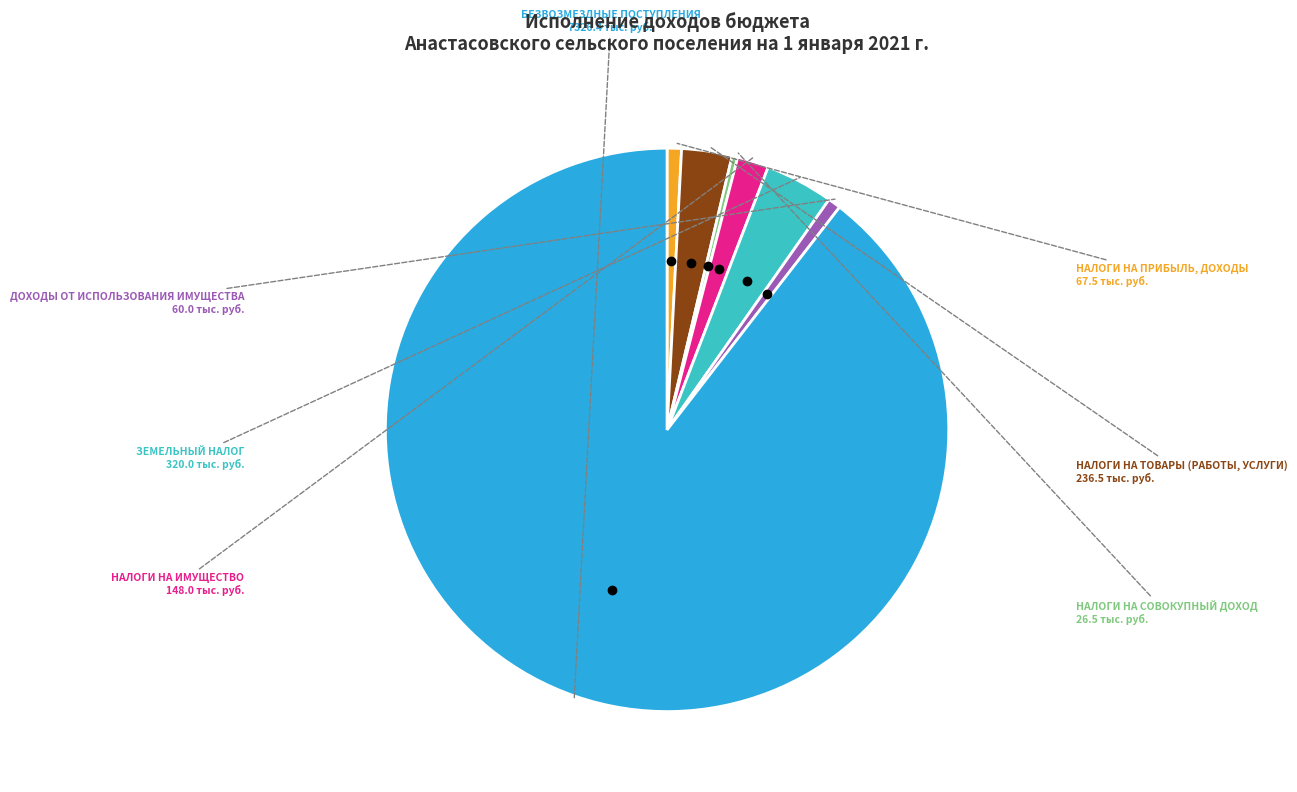

Does any single category account for the majority?

Yes